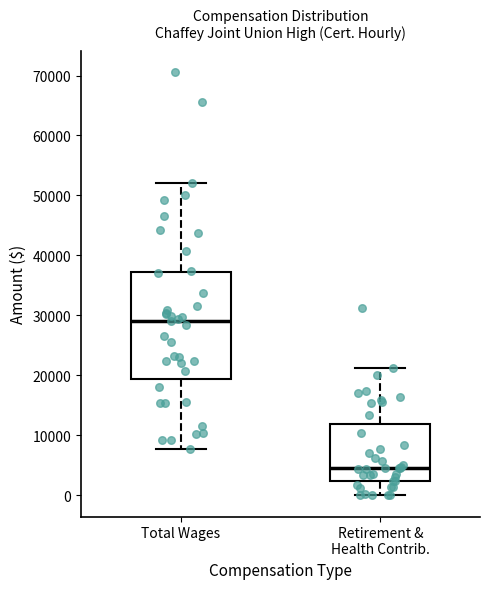

Which box is the tallest, from its lower edge to its upper edge?

Total Wages